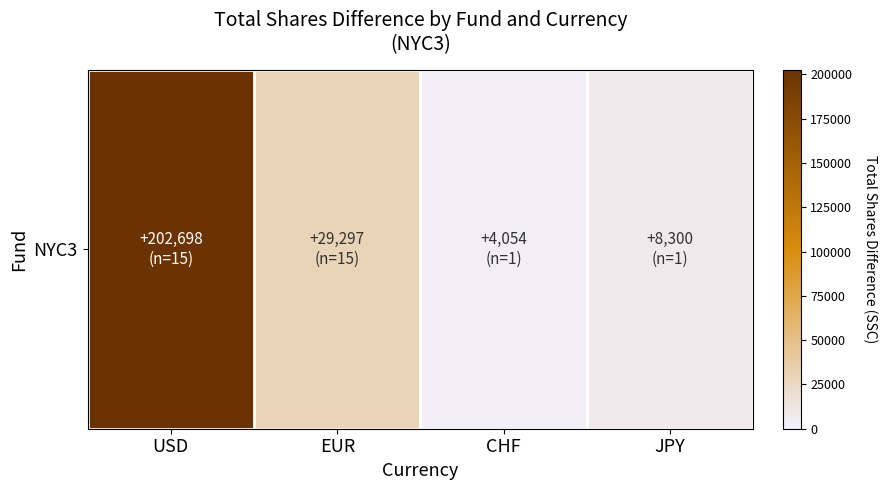

List the labels in order of value, largest first.

USD, EUR, JPY, CHF